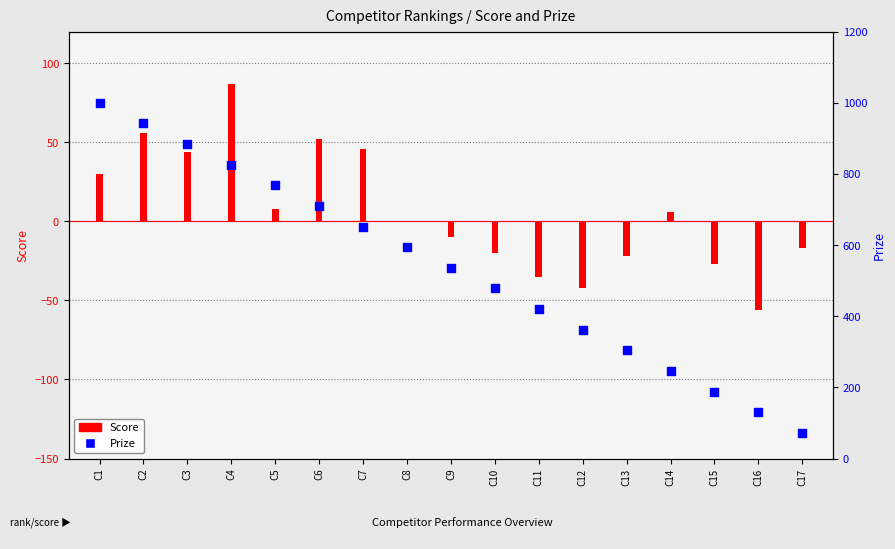

Which series contains the highest Y value?

Prize